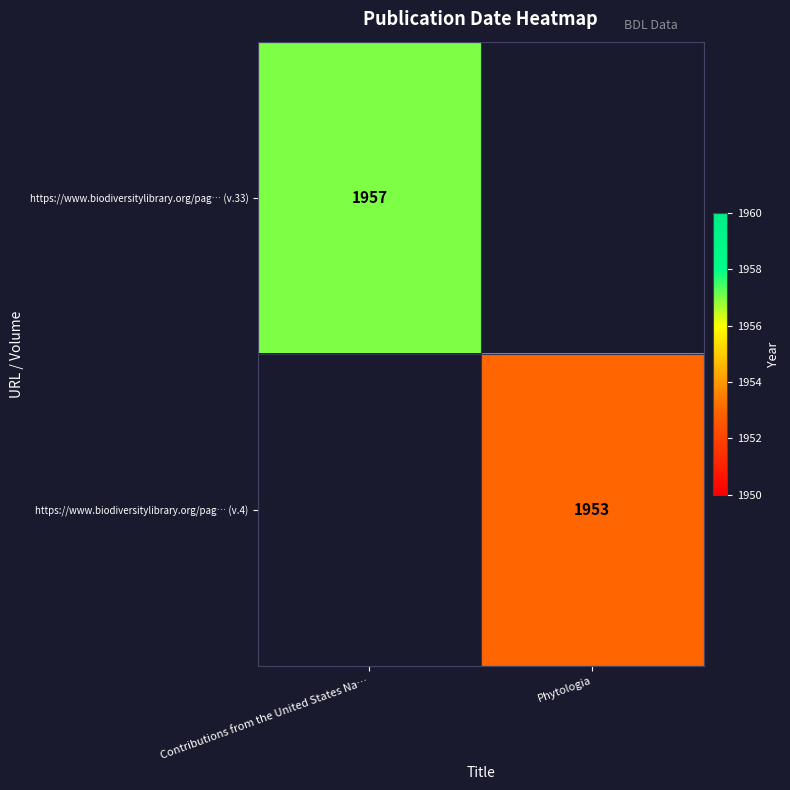

Is the value of https://www.biodiversitylibrary.org/pag… (v.33) at Contributions from the United States Na… greater than the value of https://www.biodiversitylibrary.org/pag… (v.4) at Phytologia?

Yes